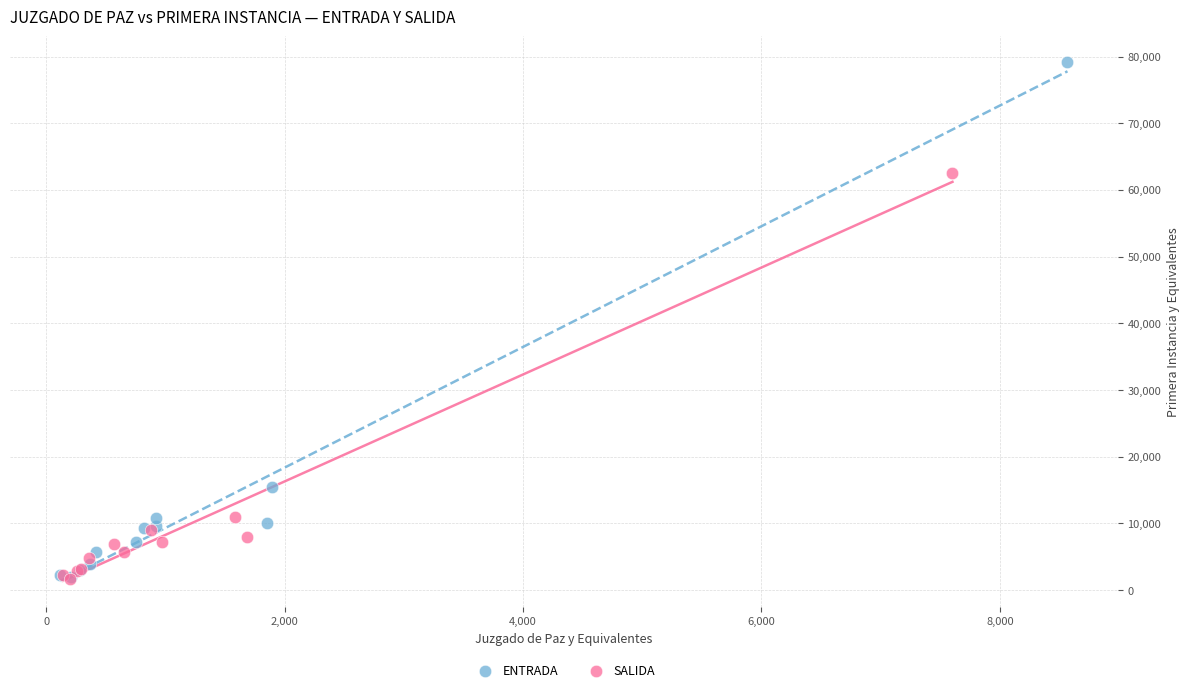

Which series contains the highest Y value?

ENTRADA